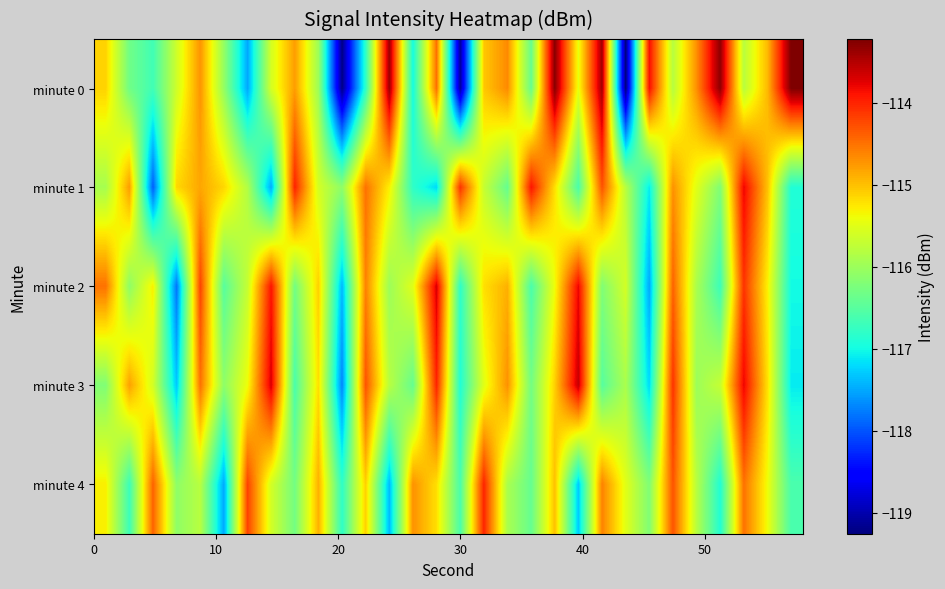

What is the greatest value displayed?

-113.2